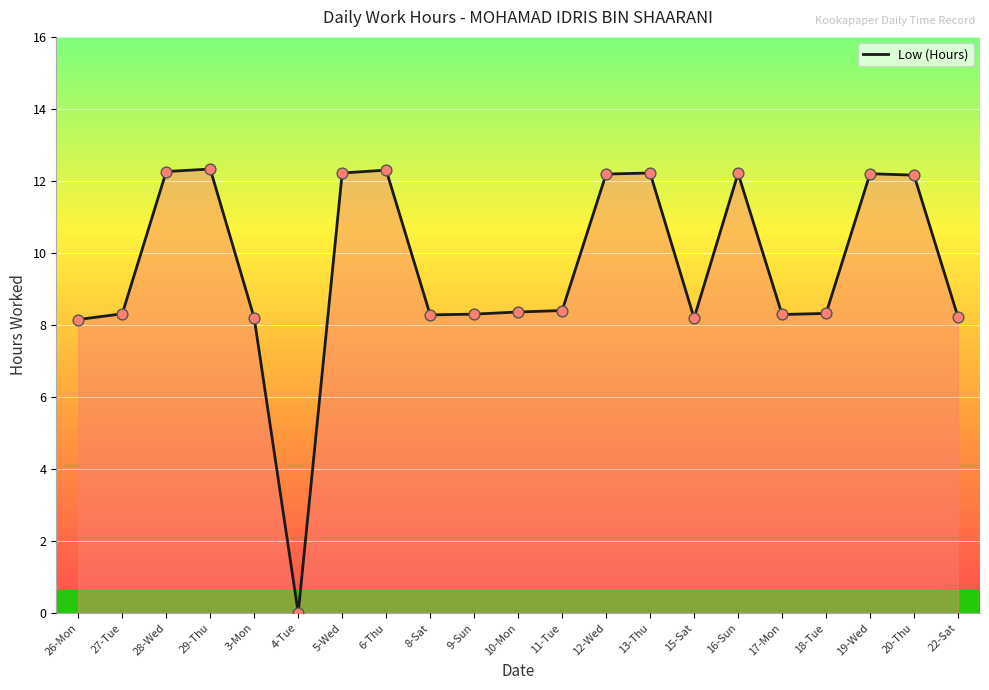

Approximately how many times larger is the value at 9-Sun compared to 17-Mon?

1.0